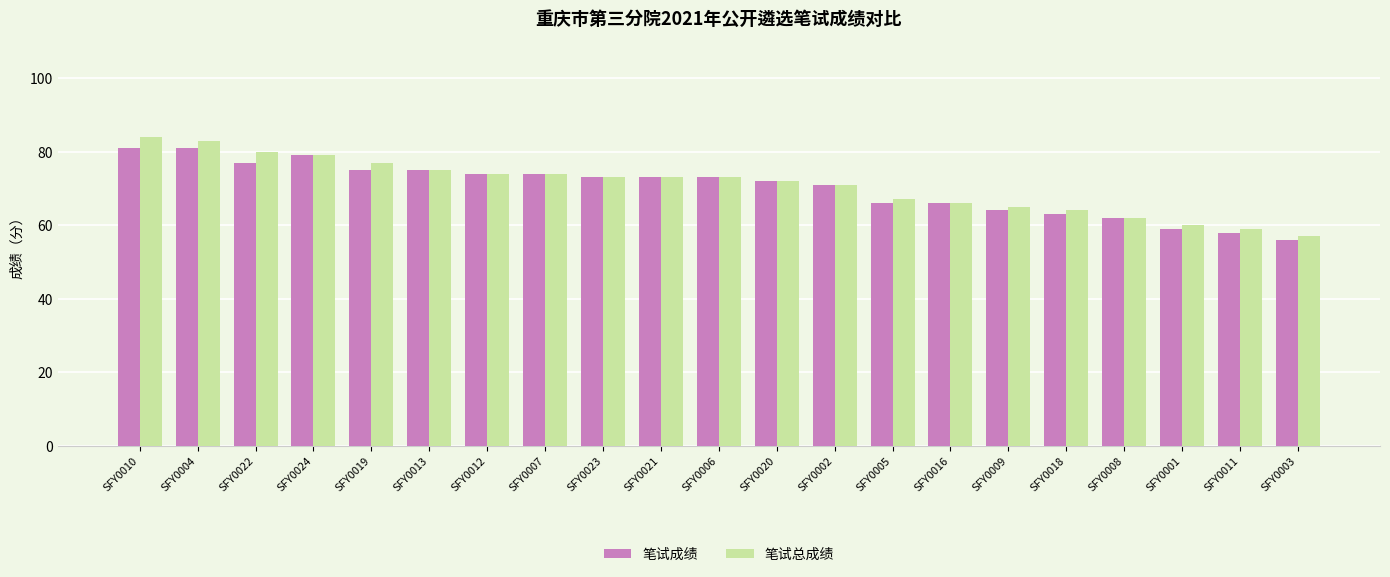

What is the average value of the 笔试成绩 series?

70